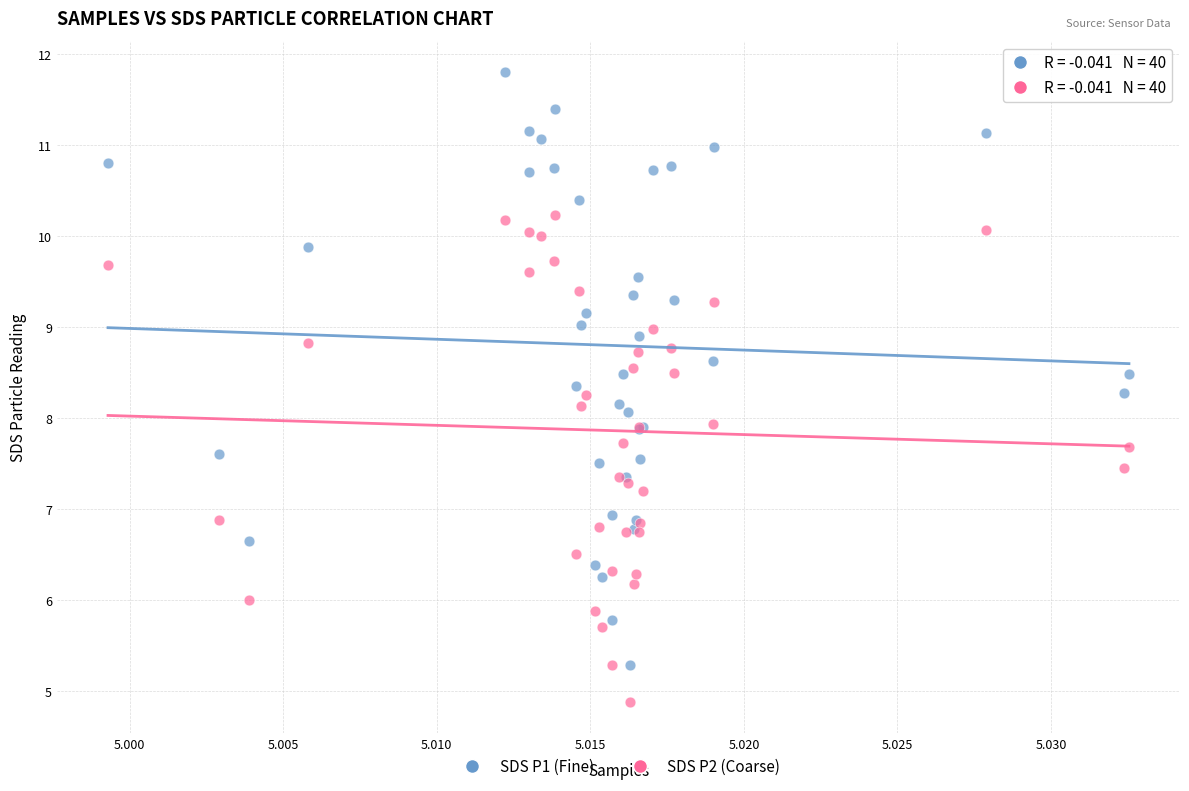

Which series has the largest Y range (max minus min)?

SDS P1 (Fine)